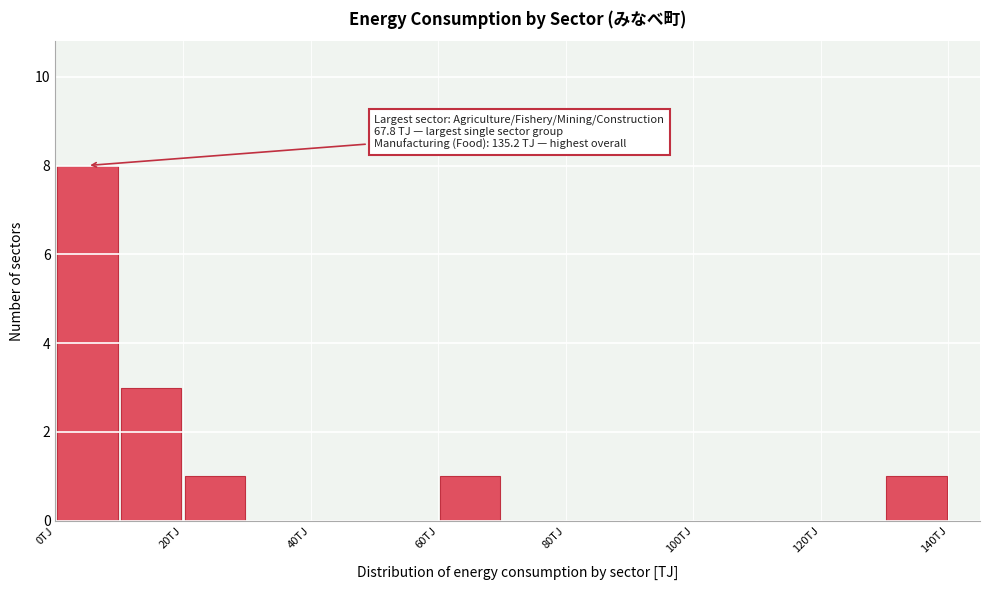

Over which range of the x-axis is the bar tallest?

0 to 10